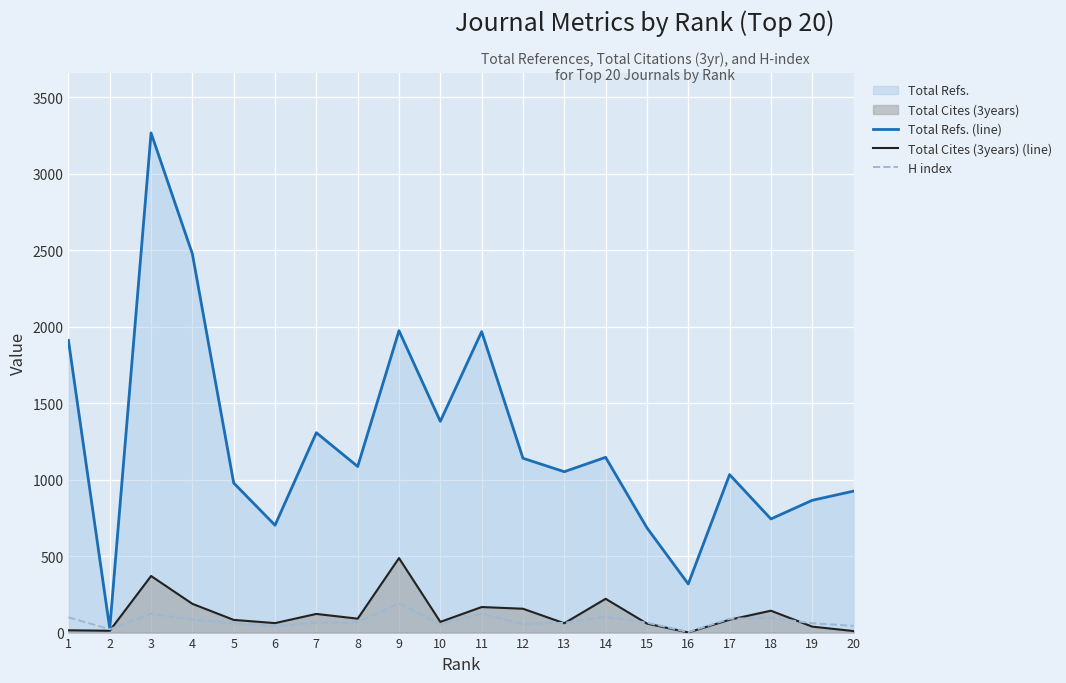

Does the chart display data point markers on the line(s)?

No